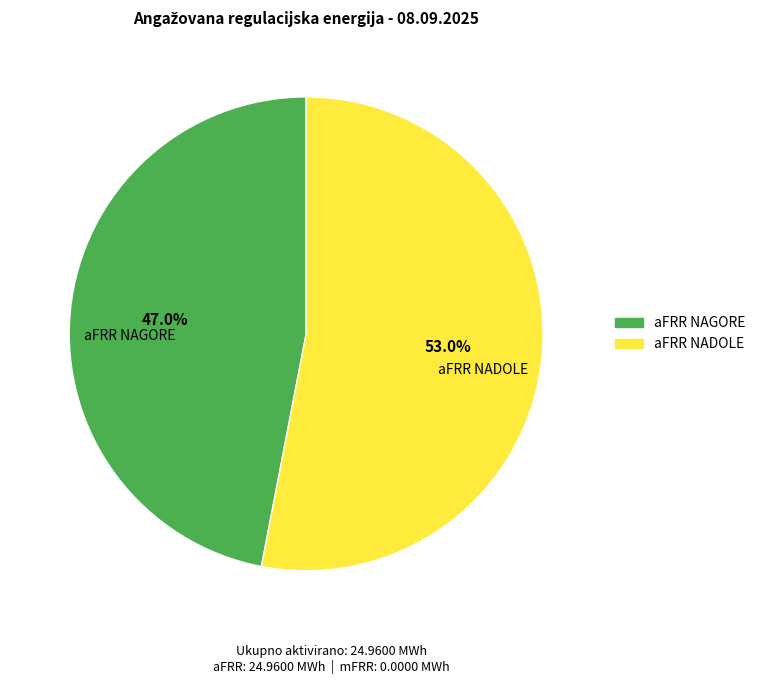

Approximately how many times larger is the value at aFRR NAGORE compared to aFRR NADOLE?

0.9